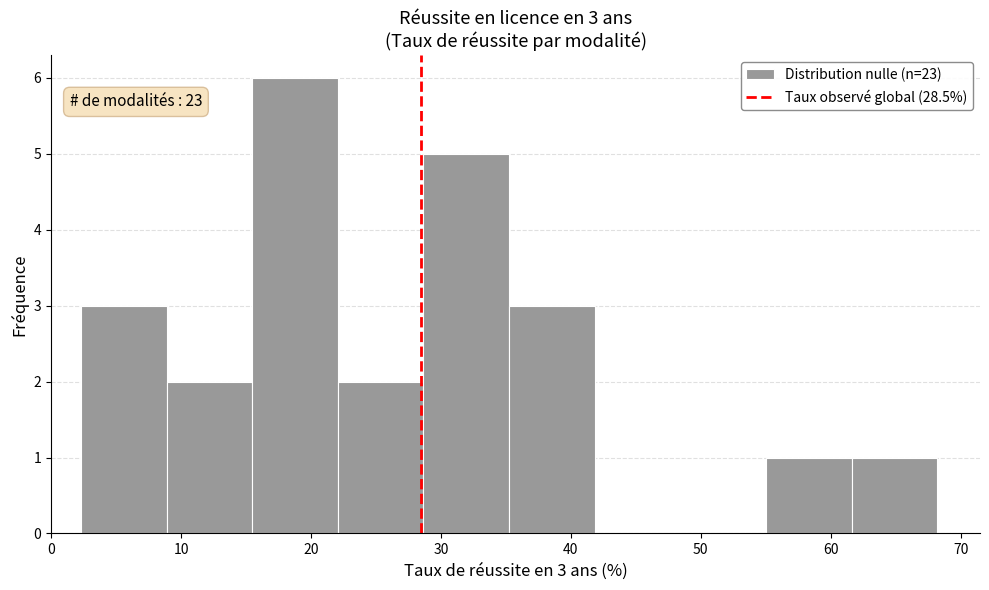

Which range on the x-axis has the tallest bar?

15 to 22